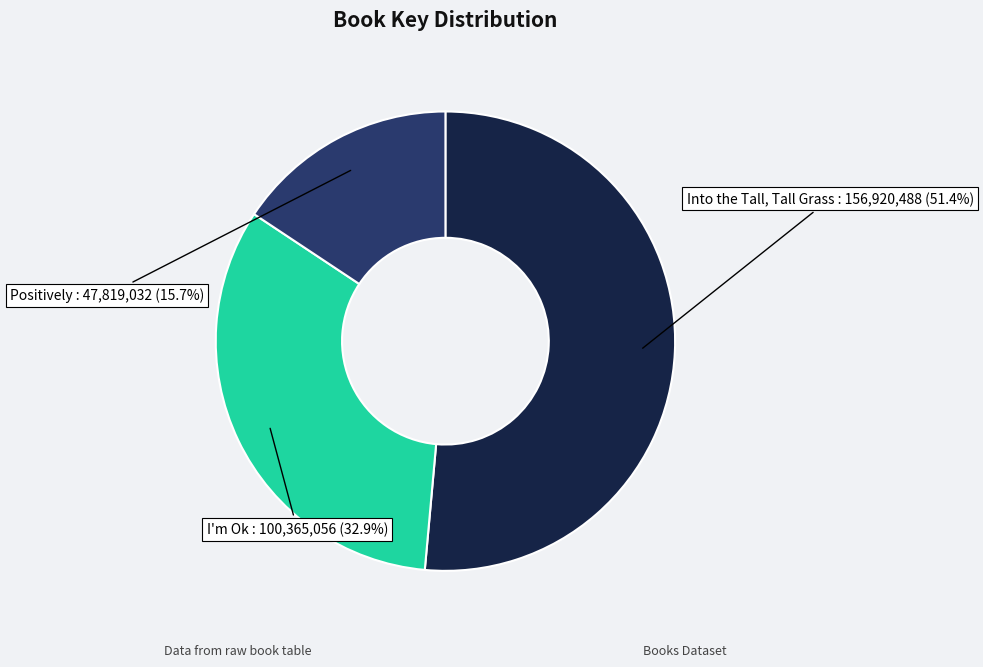

Count the number of slices in the pie.

3